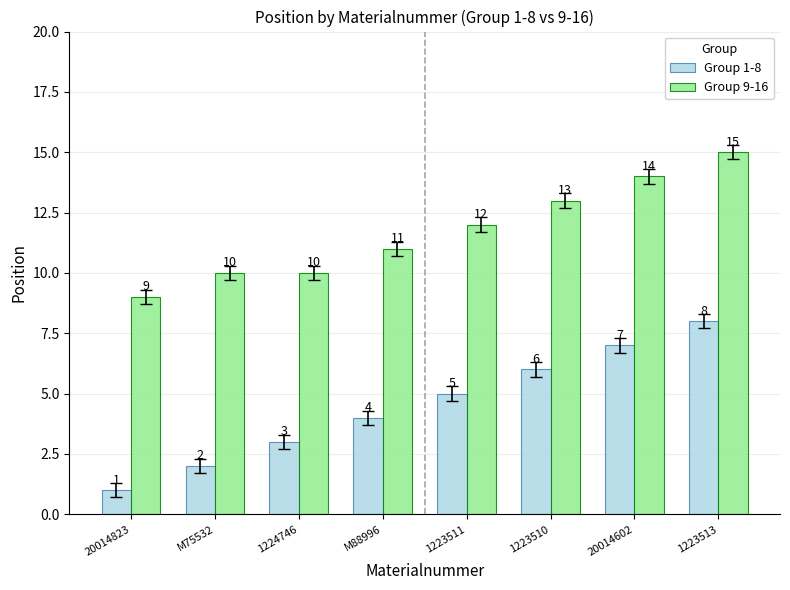

List the labels in order of Group 1-8 value, smallest first.

20014823, M75532, 1224746, M88996, 1223511, 1223510, 20014602, 1223513